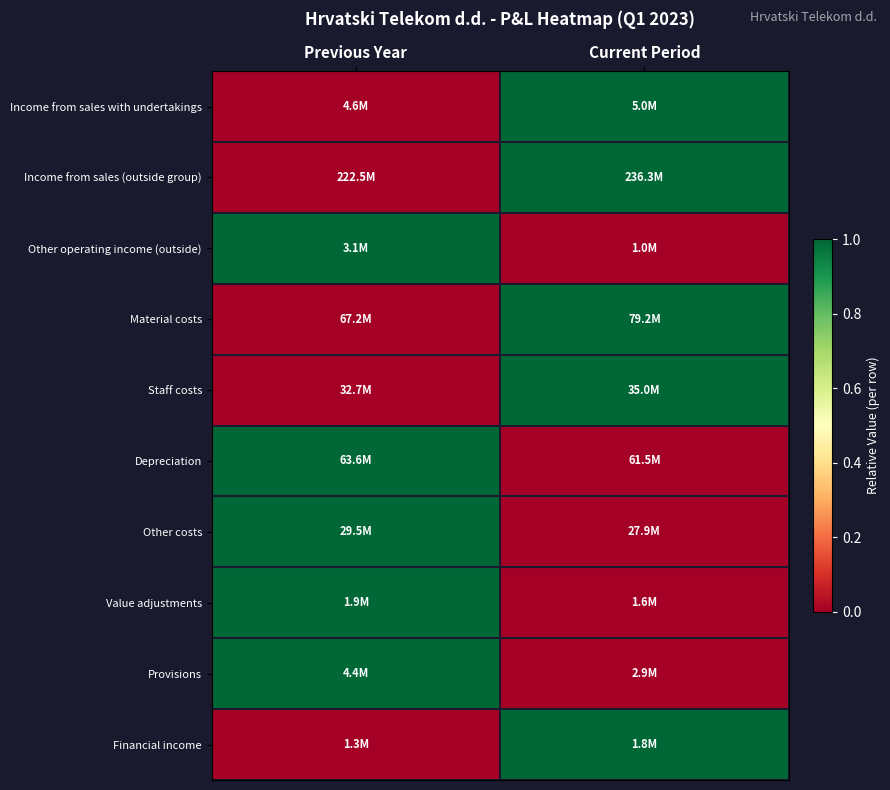

Which has a higher value, Previous Year or Current Period?

Current Period